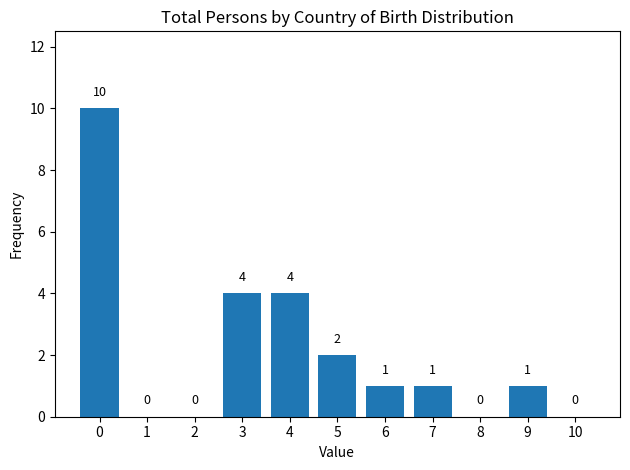

Reading right to left, extract all data points from this chart.

10=0	9=1	8=0	7=1	6=1	5=2	4=4	3=4	2=0	1=0	0=10